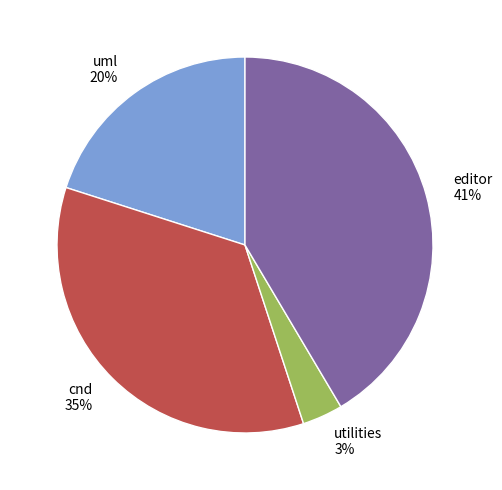

To the nearest percent, what portion does editor represent?

41%